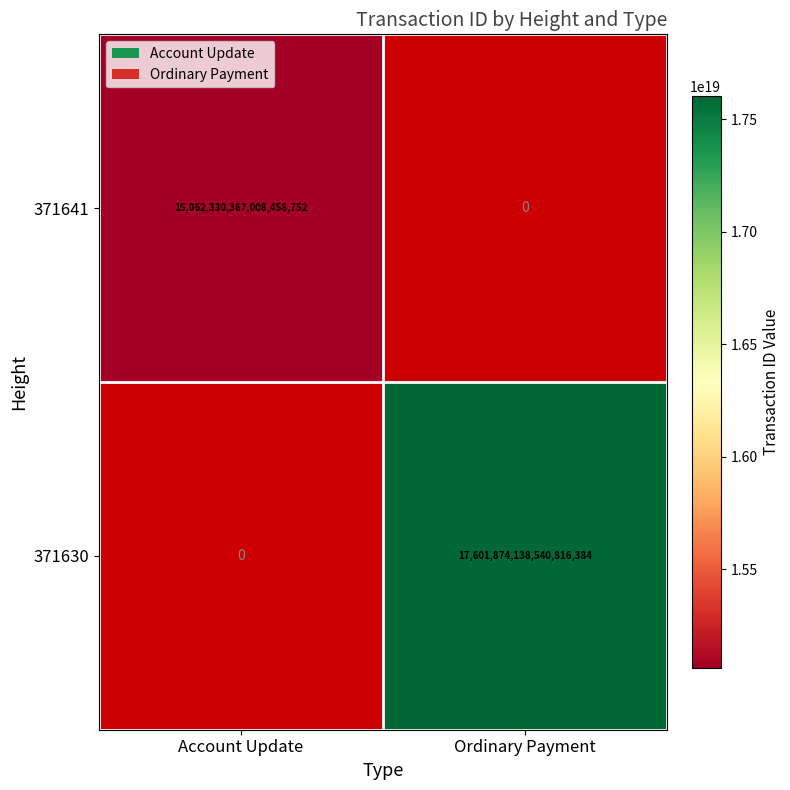

Which has a higher value, Ordinary Payment or Account Update?

Account Update